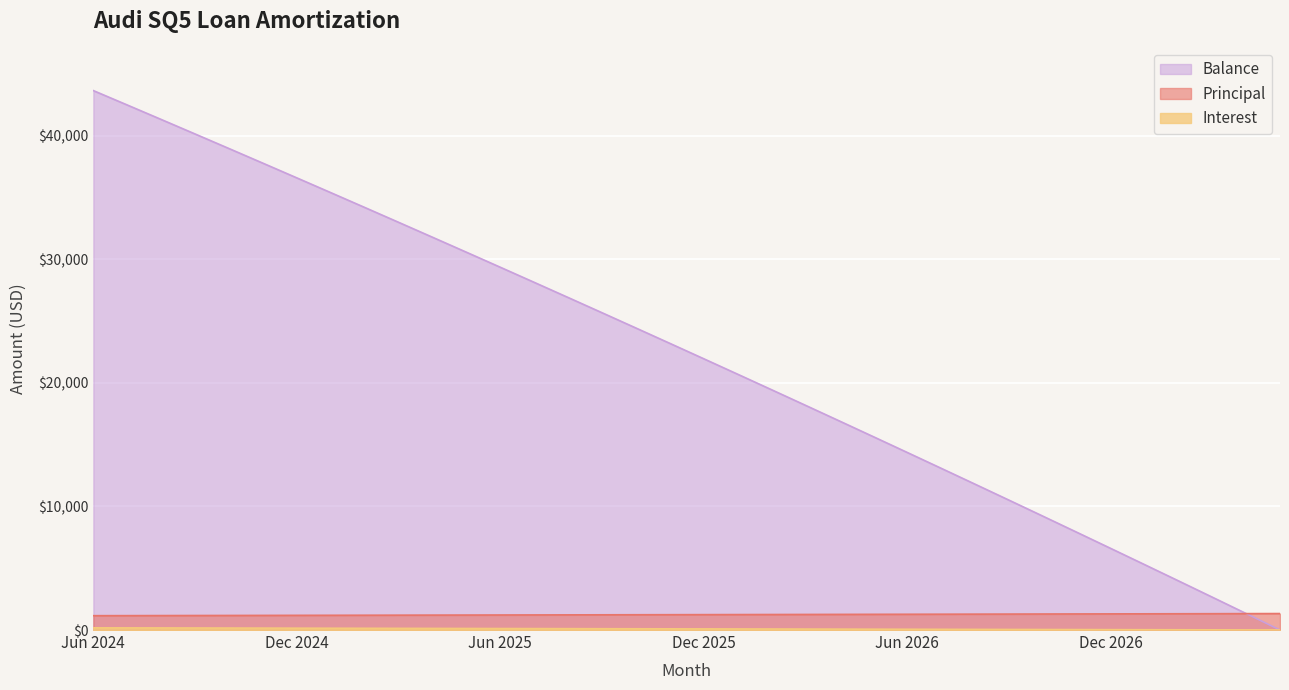

Does the chart display data point markers on the line(s)?

No